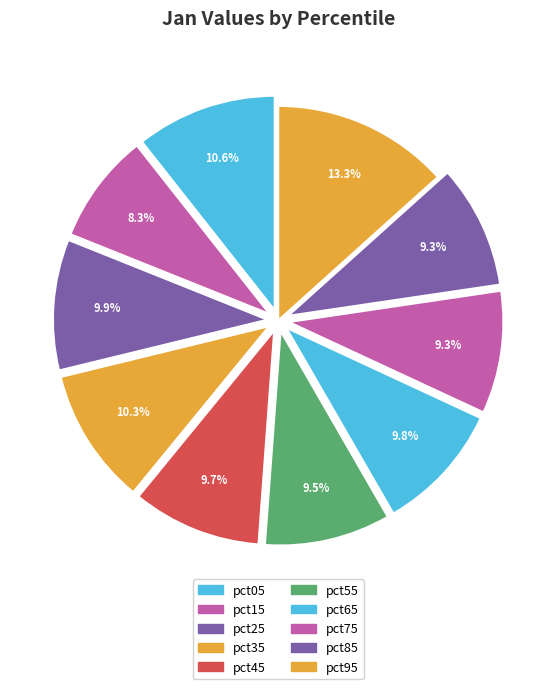

Count the number of slices in the pie.

10